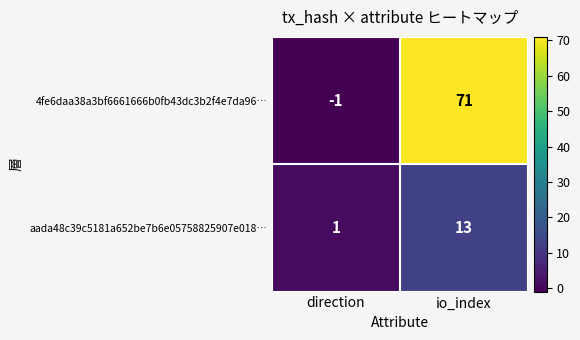

How many data points in aada48c39c5181a652be7b6e05758825907e018… are less than 13?

1